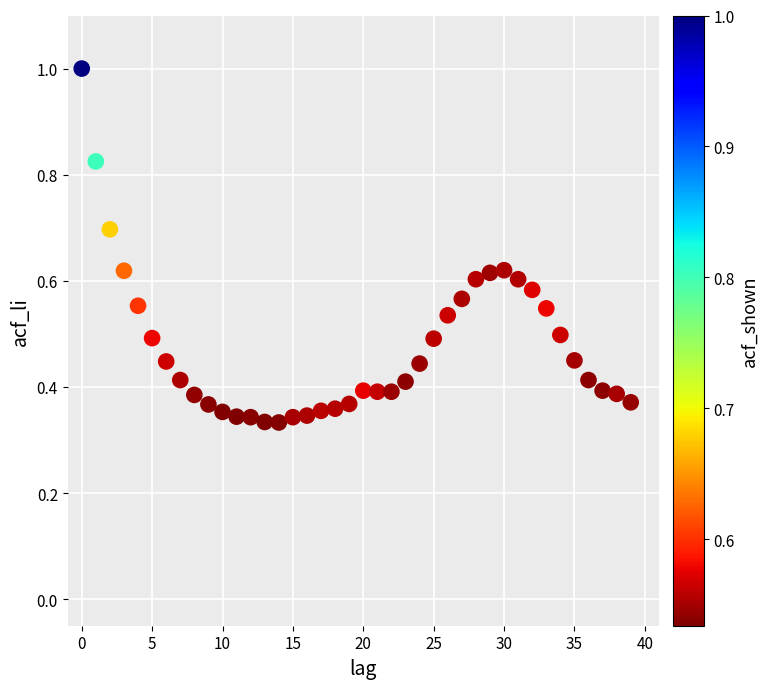

What is the range of Y values (max minus min)?

0.7